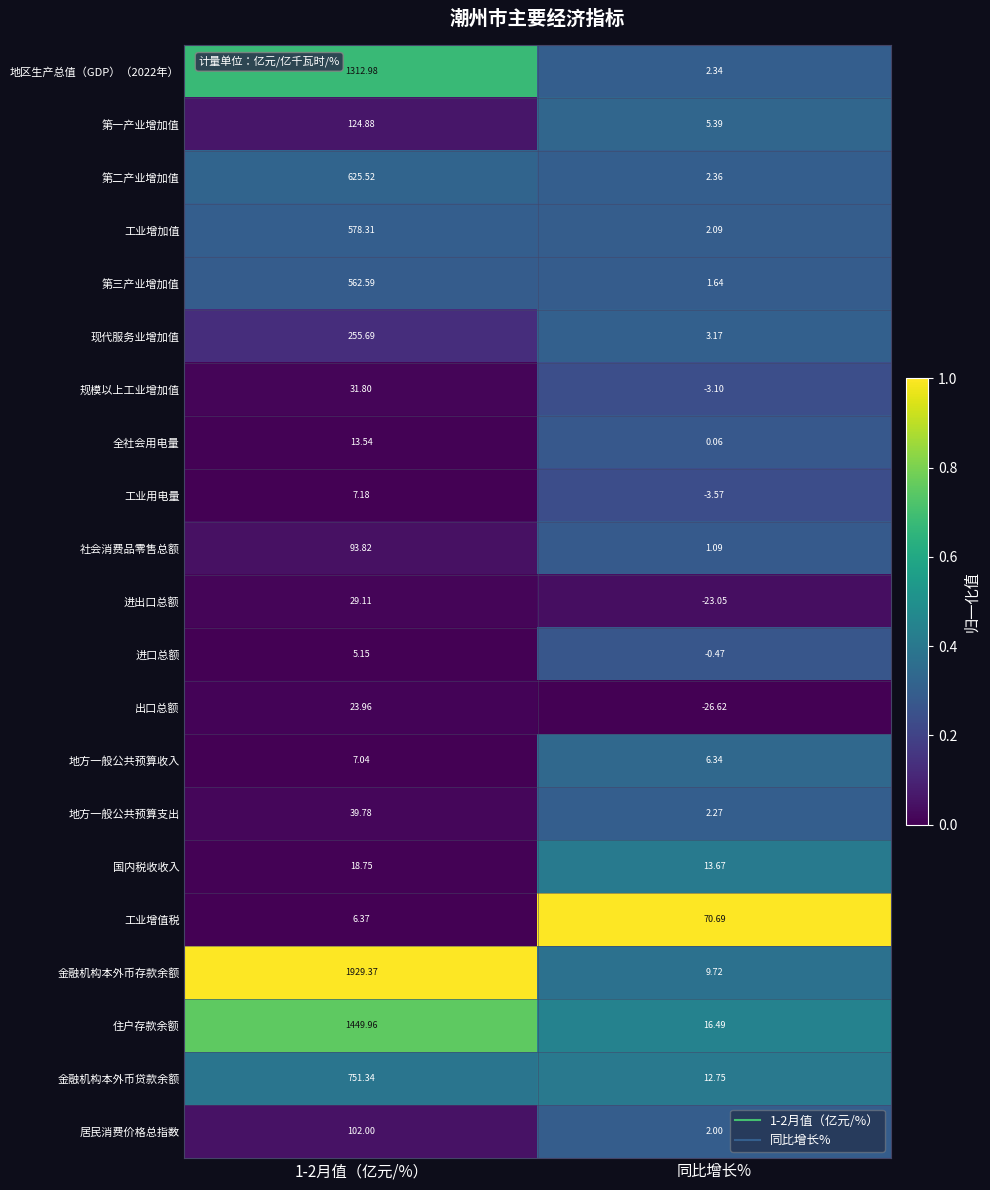

At which category does the chart reach its minimum across all series?

同比增长%